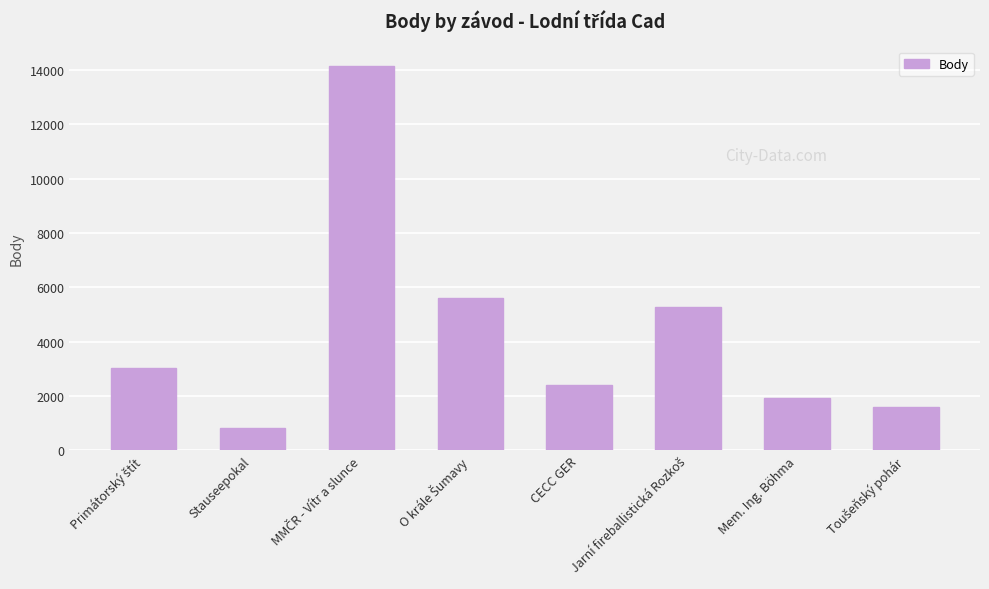

What is the value of the 2nd bar from the left?

804